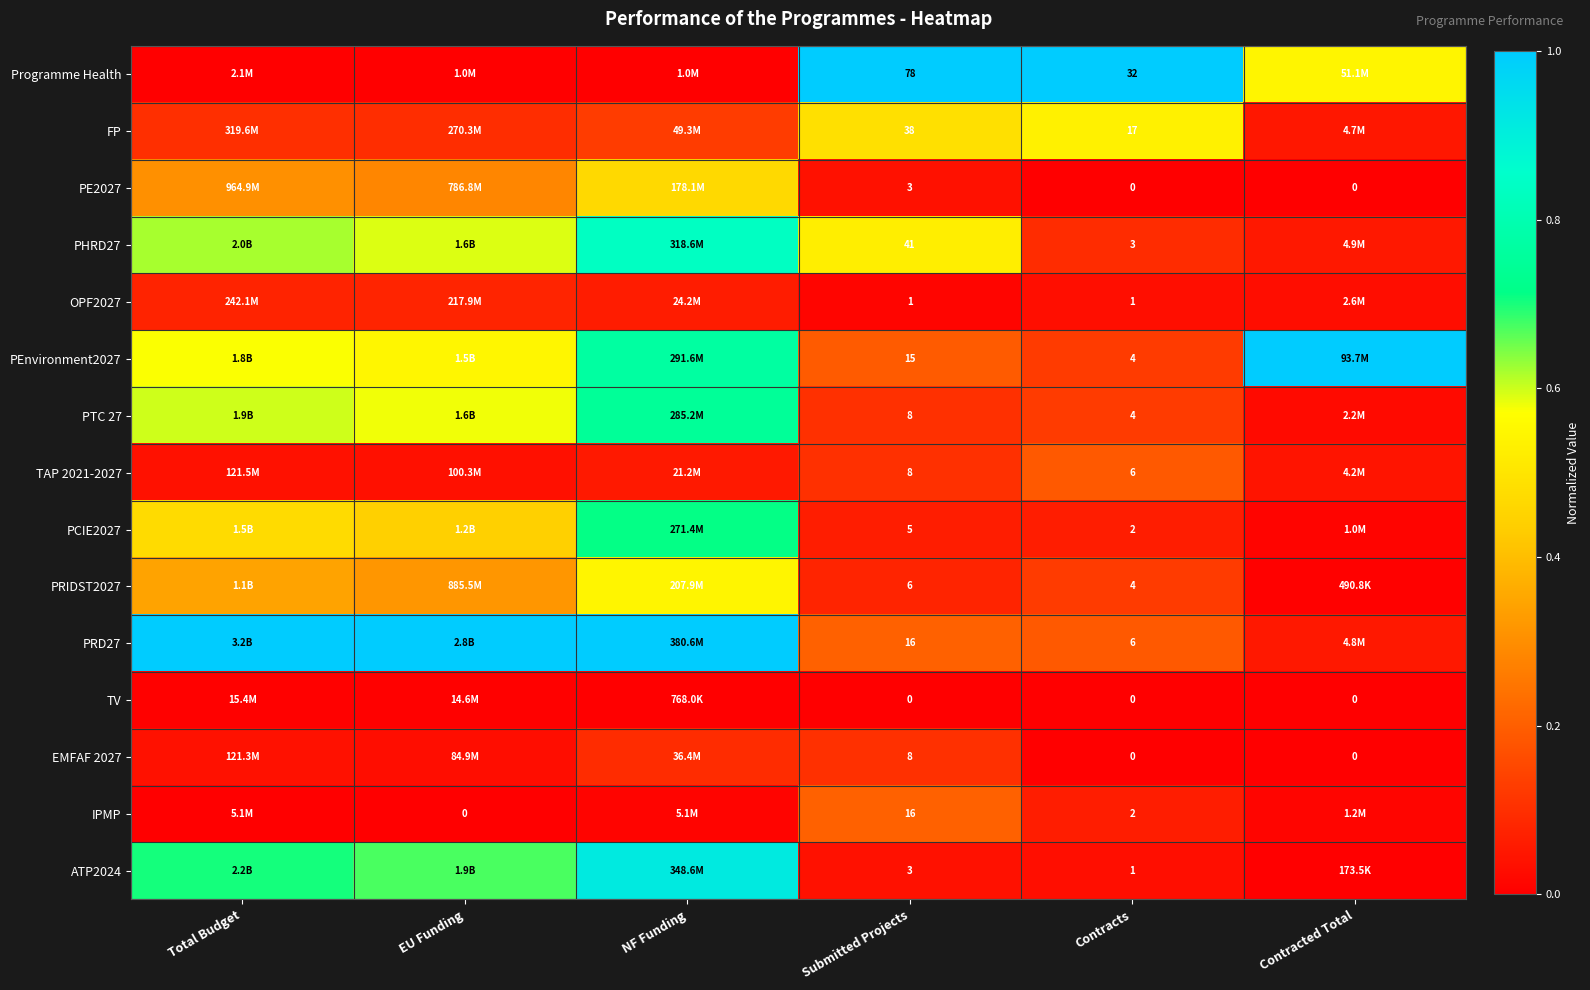

Is the value of ATP2024 at Contracts greater than the value of IPMP at Submitted Projects?

No